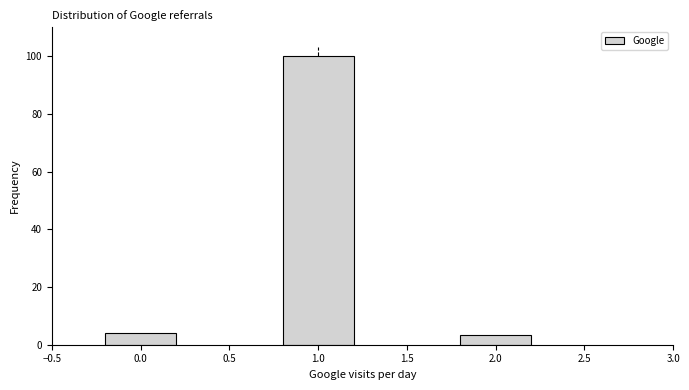

Over which range of the x-axis is the bar tallest?

0.5 to 1.5